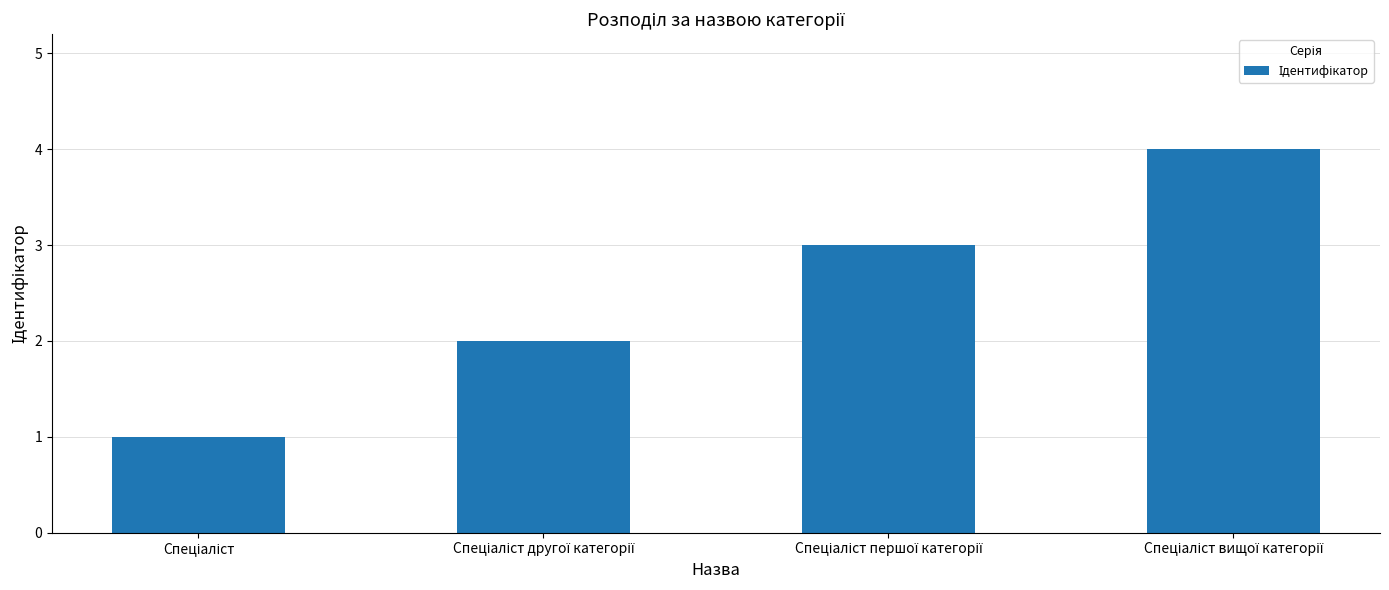

How many bars are there in total?

4